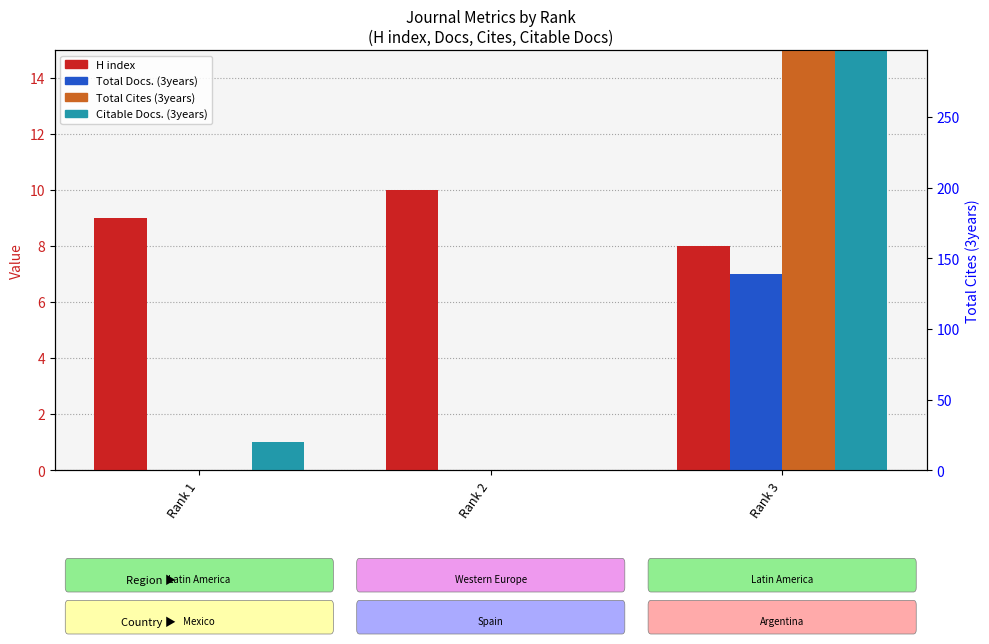

Reading left to right, list all the values displayed in this chart.

H index: Rank 1=9	Rank 2=10	Rank 3=8
Total Docs. (3years): Rank 1=0	Rank 2=0	Rank 3=7
Total Cites (3years): Rank 1=0	Rank 2=0	Rank 3=228
Citable Docs. (3years): Rank 1=1	Rank 2=0	Rank 3=74